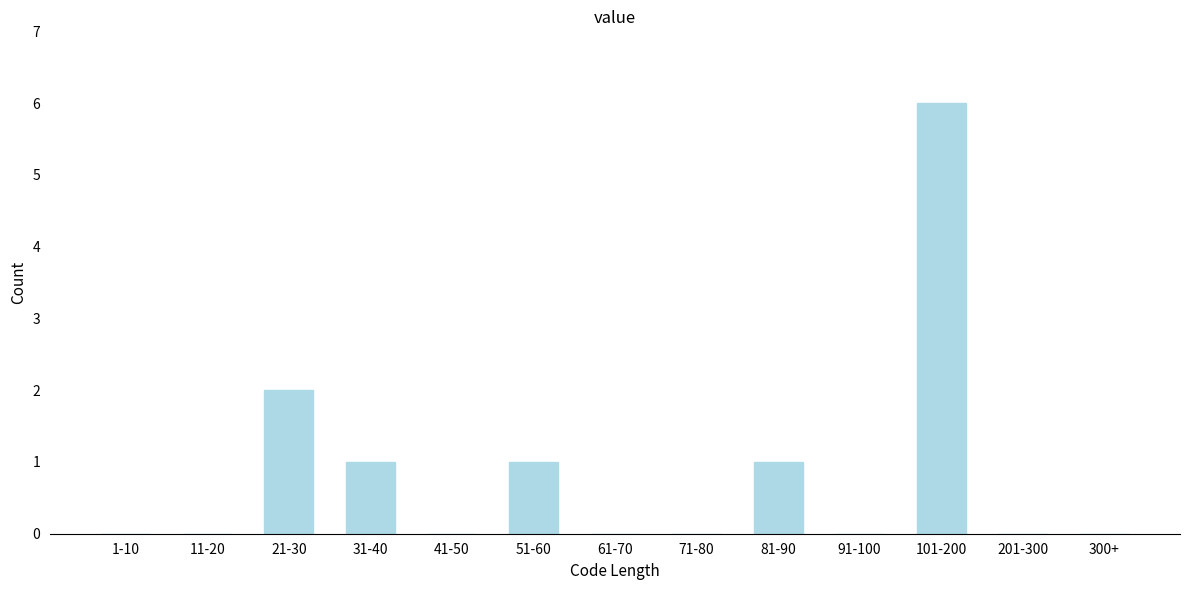

Reading left to right, what are all the values shown in this chart?

1-10=0	11-20=0	21-30=2	31-40=1	41-50=0	51-60=1	61-70=0	71-80=0	81-90=1	91-100=0	101-200=6	201-300=0	300+=0